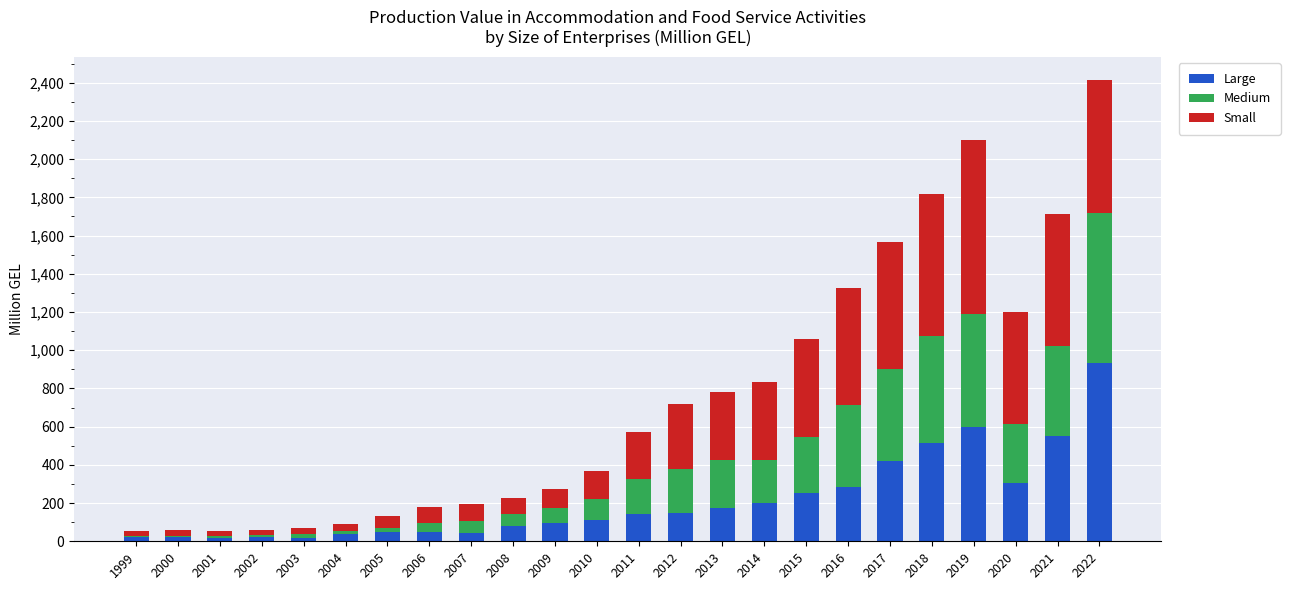

At which category is the sum across all series the highest?

2022